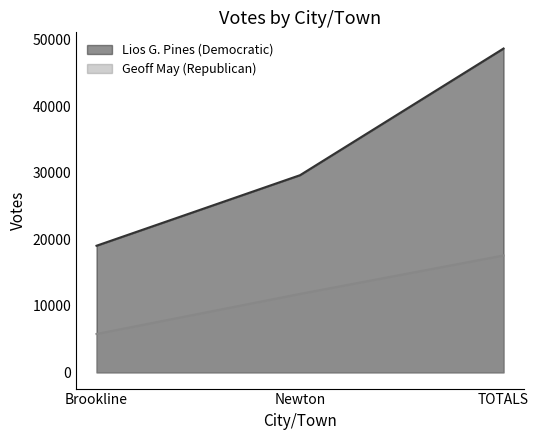

What is the difference between the highest and lowest values at Newton?

17835